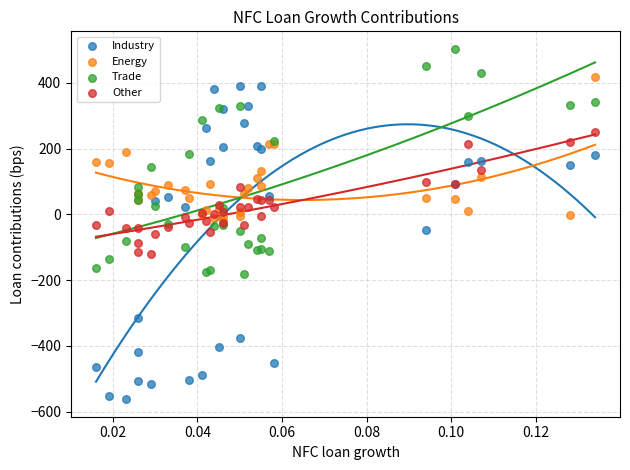

Which series reaches the minimum Y coordinate?

Industry